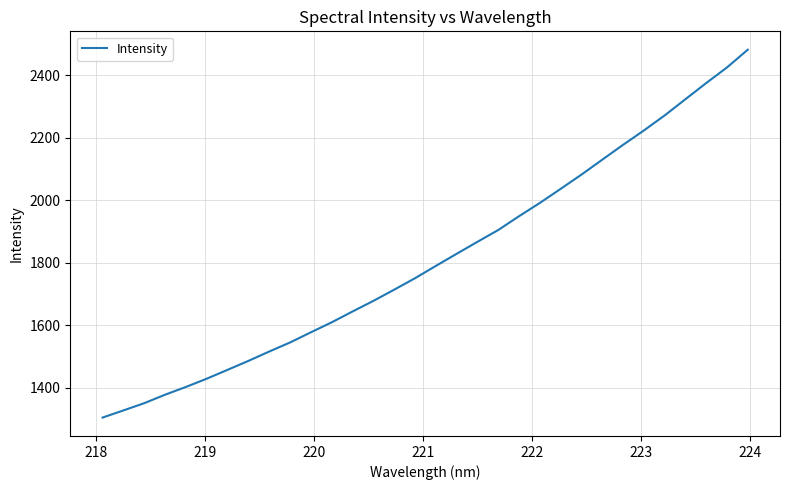

What is the maximum value shown in the chart?

2480.9